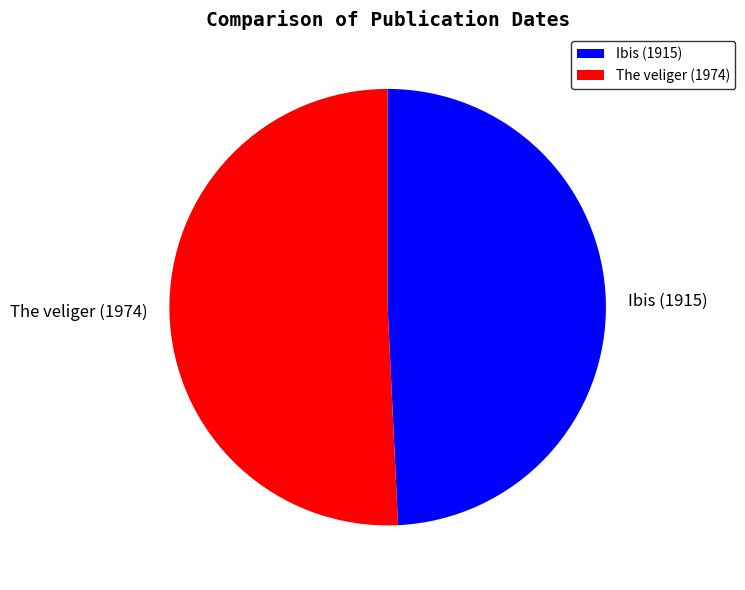

Do The veliger (1974) and Ibis (1915) together represent more than half of the pie?

Yes